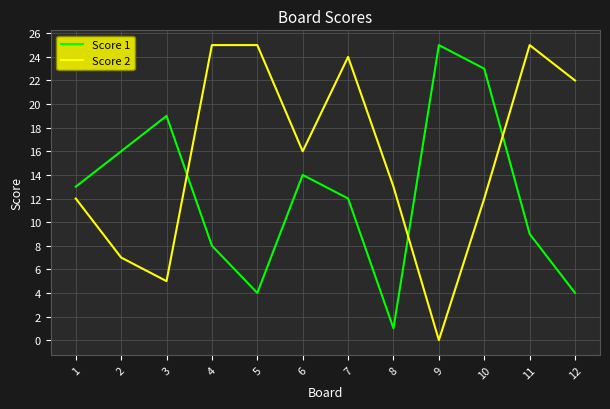

At how many categories does at least one series exceed 7?

12